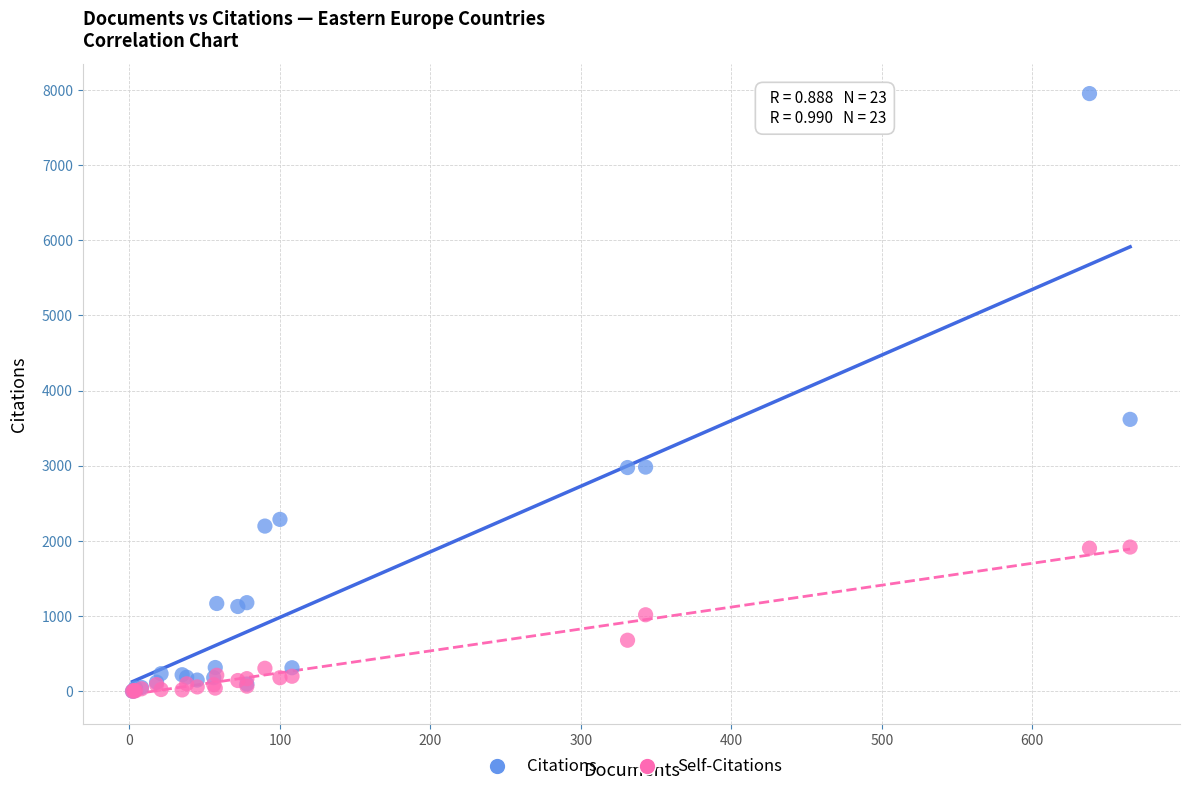

Across all series, what Y value is closest to 3976?

3617